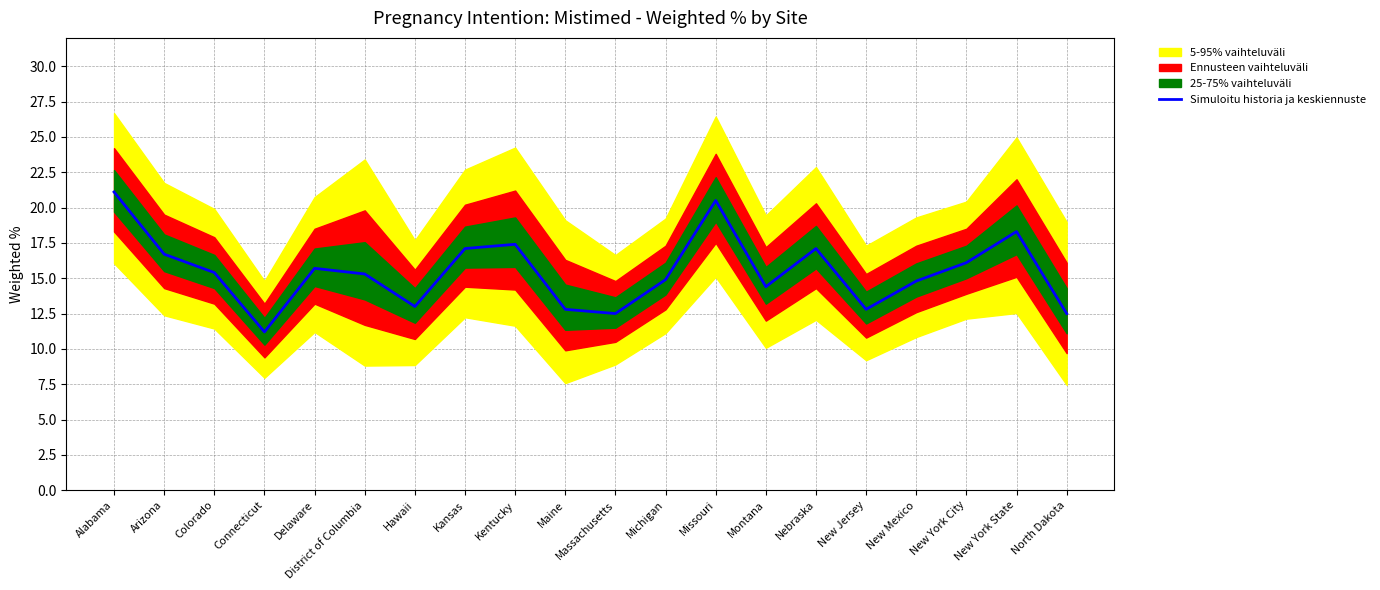

What is the smallest value displayed?

11.2